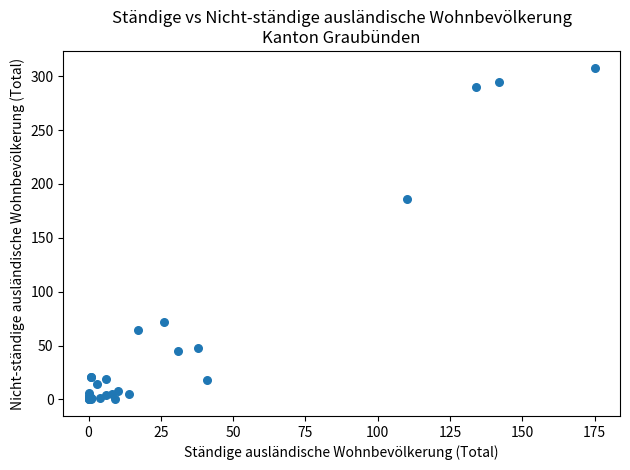

What Y value in the scatter plot is closest to 154?

186